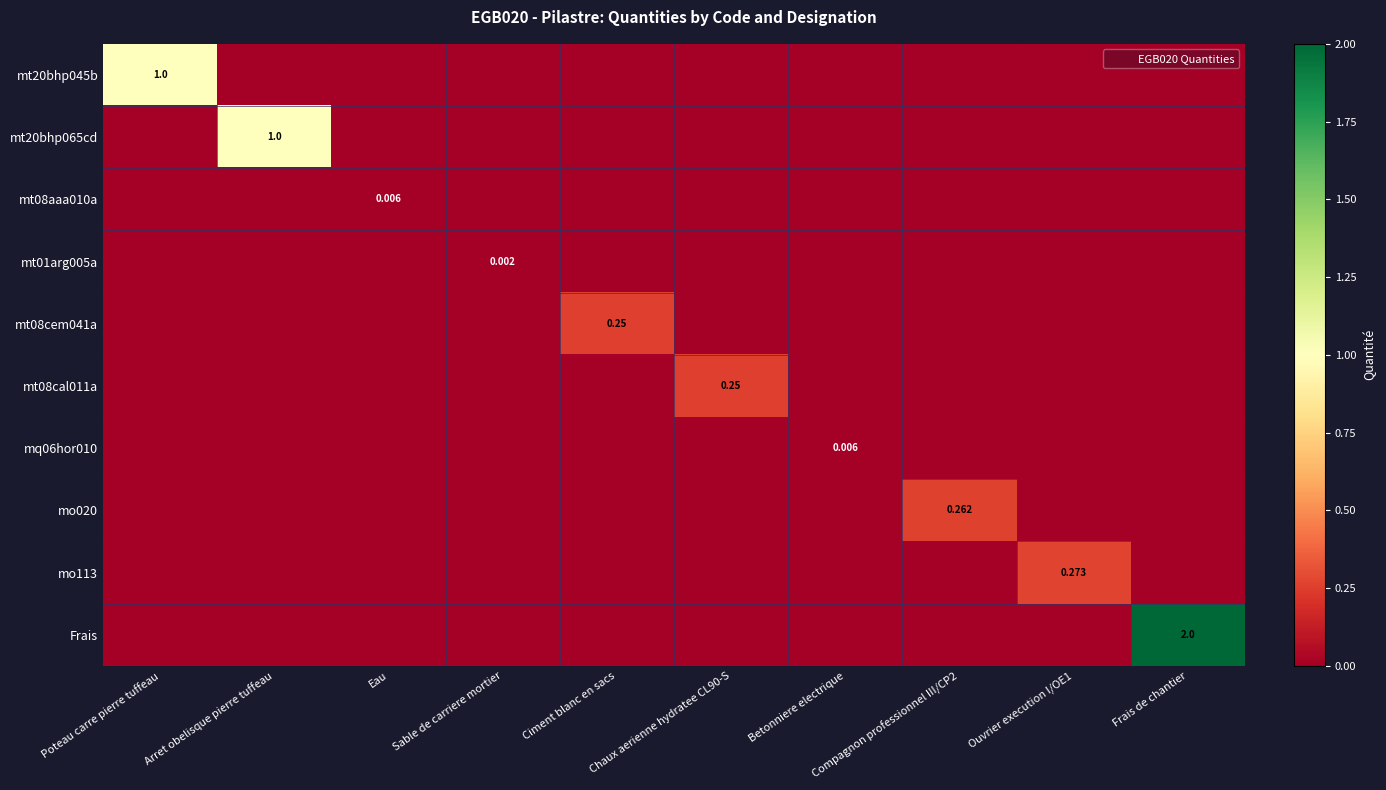

The mt20bhp045b series shows 0.6 at Ouvrier execution I/OE1. True or false?

False